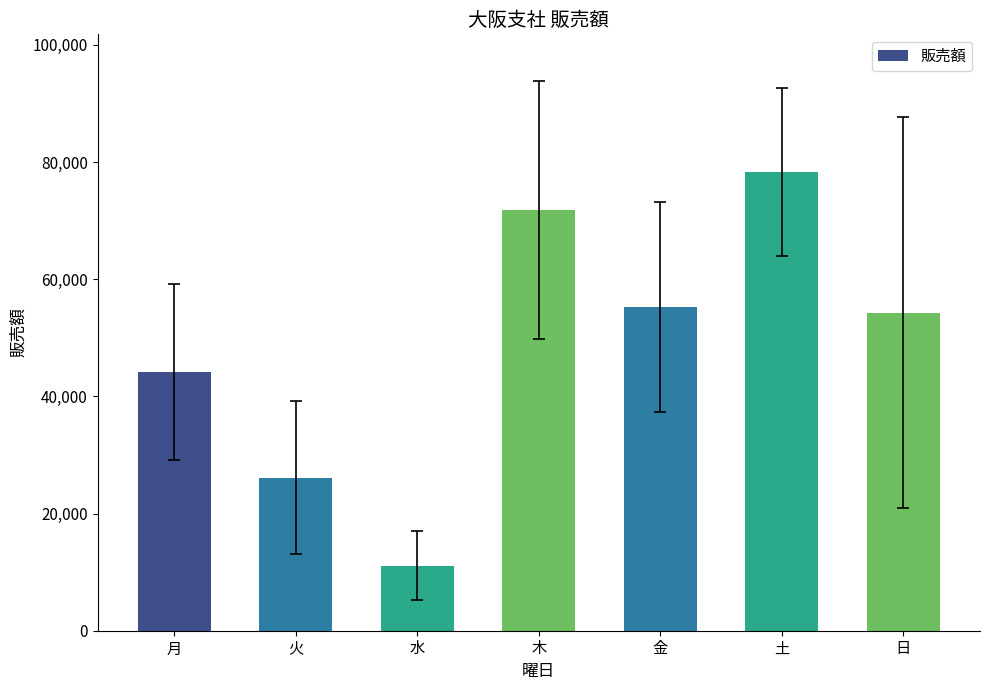

What is the value of the 7th bar from the left?

54297.5